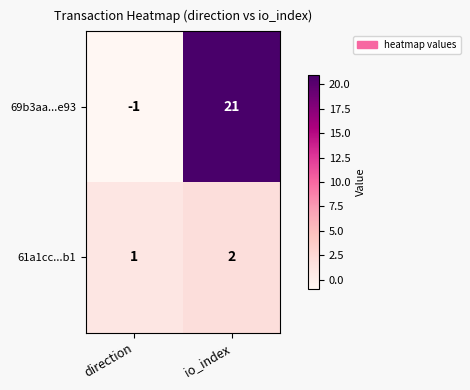

What is the difference between the 69b3aa...e93 values at io_index and direction?

22